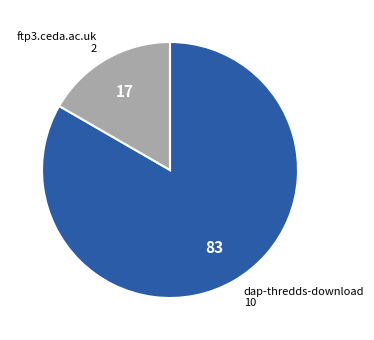

Rank the categories by value from lowest to highest.

ftp3.ceda.ac.uk, dap-thredds-download